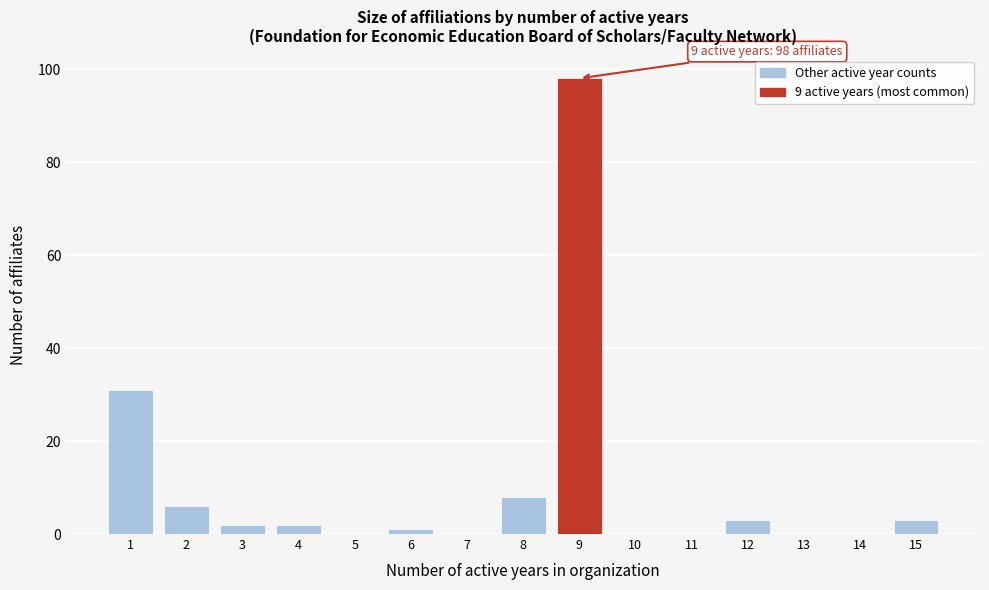

Reading left to right, extract all data points from this chart.

1=31	2=6	3=2	4=2	5=0	6=1	7=0	8=8	9=98	10=0	11=0	12=3	13=0	14=0	15=3